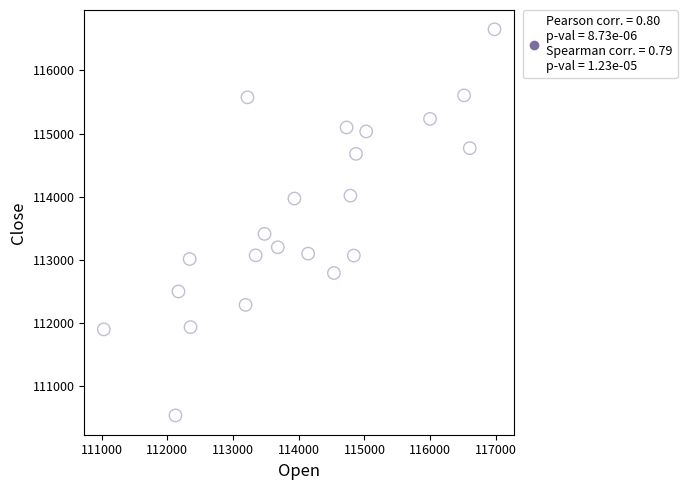

What Y value in the scatter plot is closest to 113592?

113410